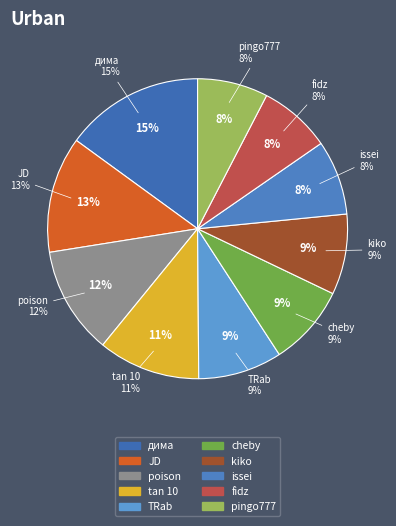

To the nearest percent, what portion does дима represent?

15%